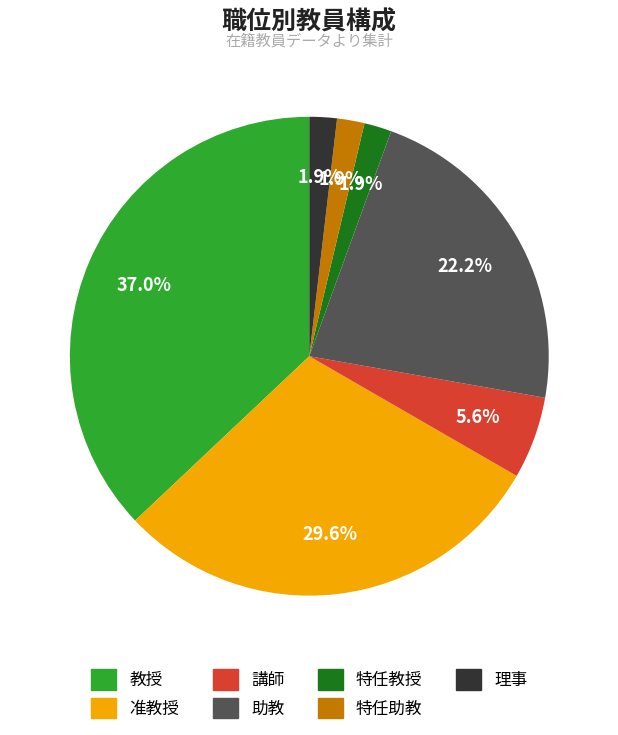

Is there a majority slice in this chart?

No